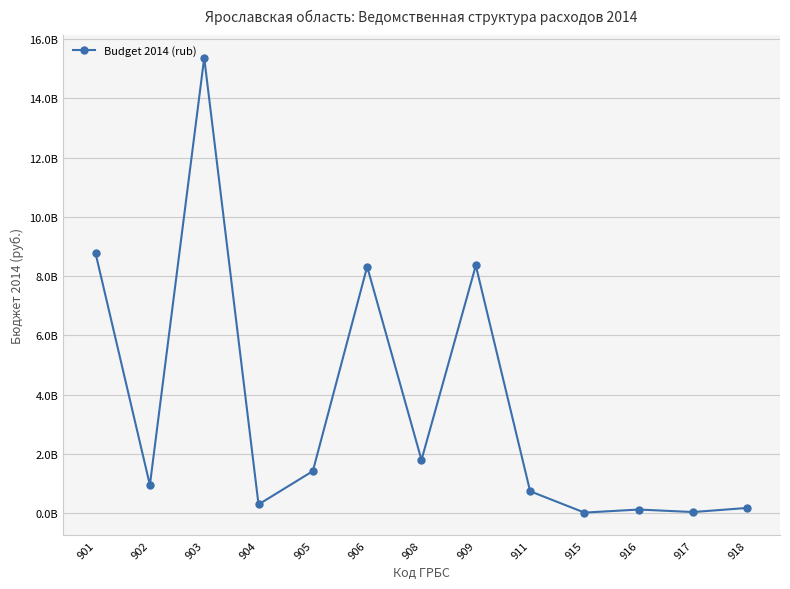

What is the difference between the maximum and minimum values?

15344272842